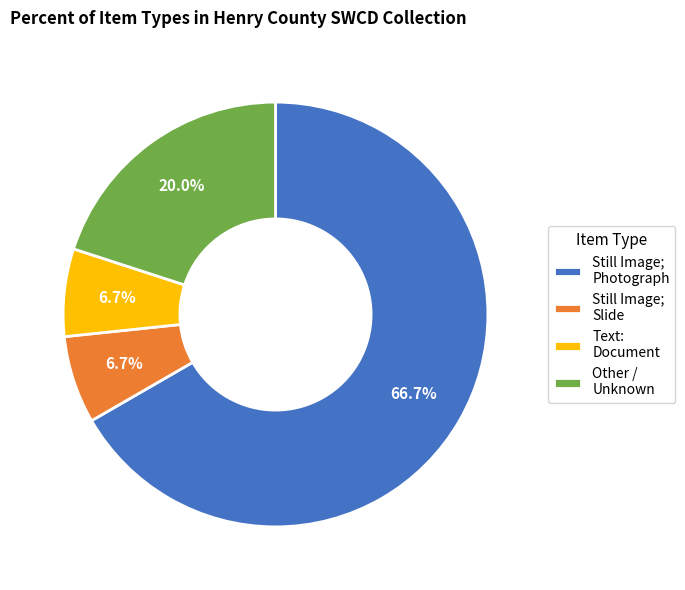

What is the ratio of the value at Other / Unknown to the value at Still Image; Photograph?

0.3